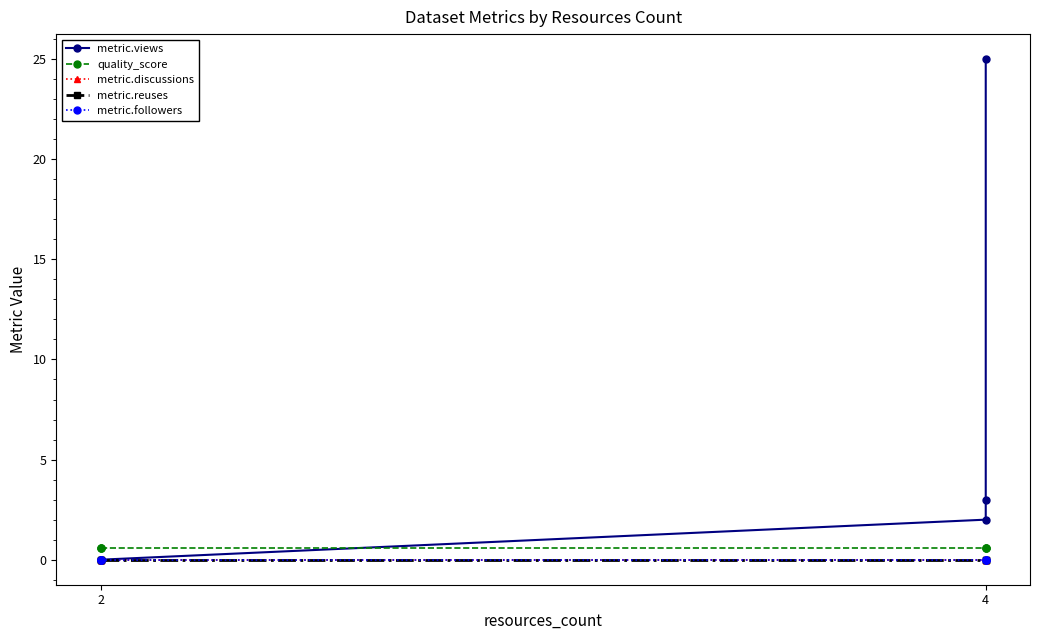

True or false: metric.reuses and quality_score intersect in this chart.

False